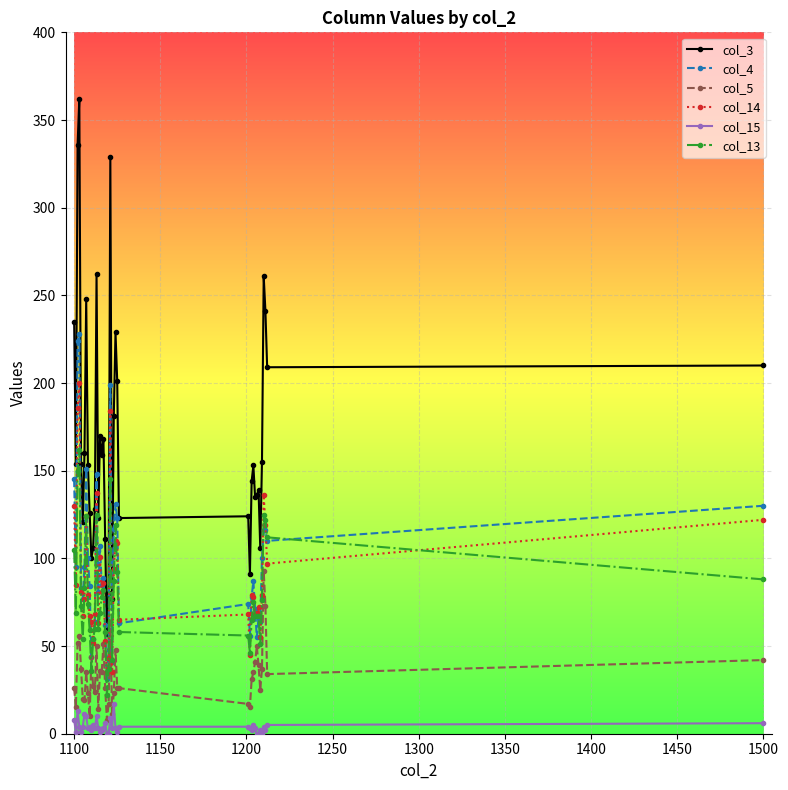

True or false: col_14 and col_5 cross at least once.

False